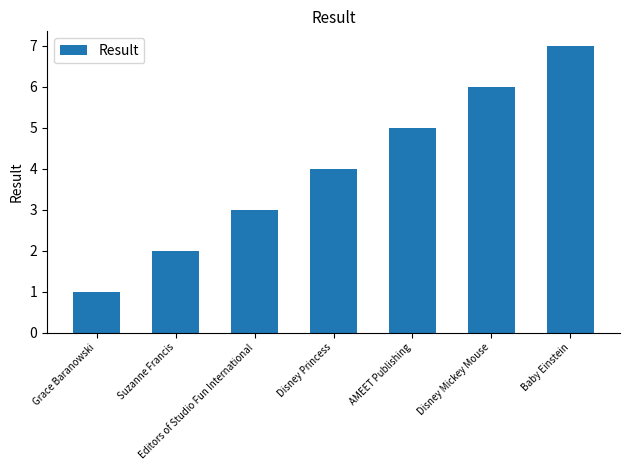

Rank the categories by value from lowest to highest.

Grace Baranowski, Suzanne Francis, Editors of Studio Fun International, Disney Princess, AMEET Publishing, Disney Mickey Mouse, Baby Einstein